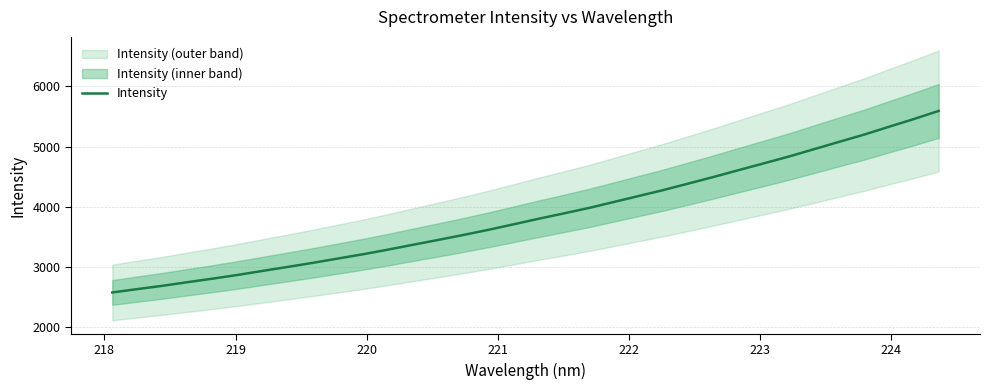

What is the lowest value of the Intensity series?

2573.3